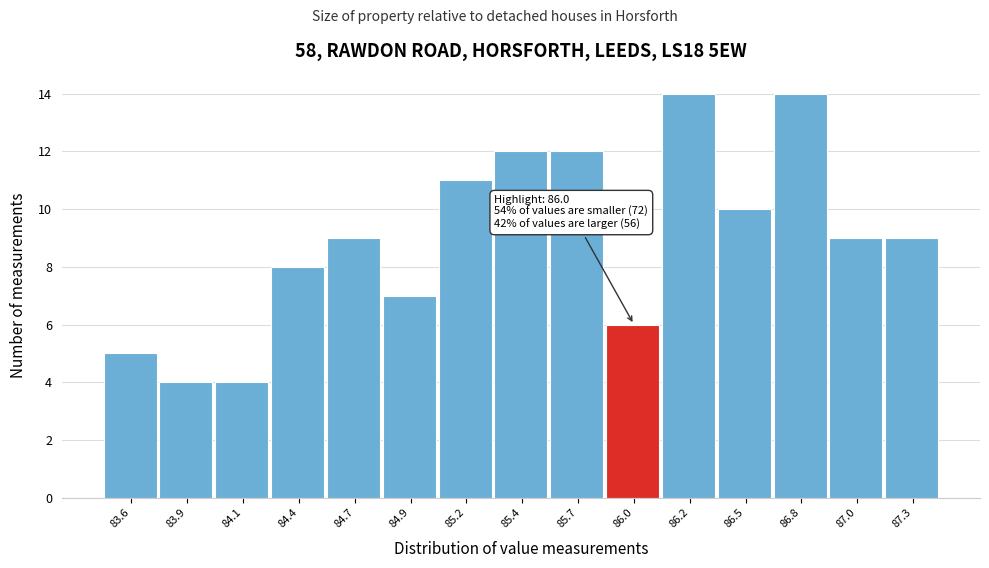

Reading left to right, transcribe all the data shown in this chart.

5	4	4	8	9	7	11	12	12	6	14	10	14	9	9